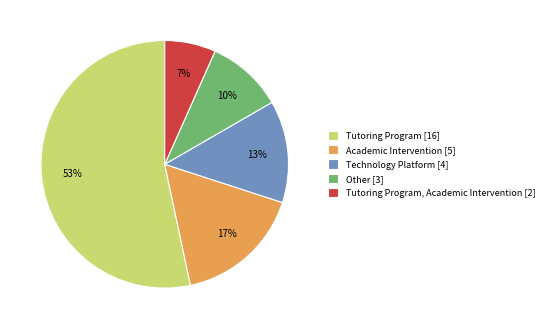

What percentage is the Other [3] slice, to the nearest percent?

10%